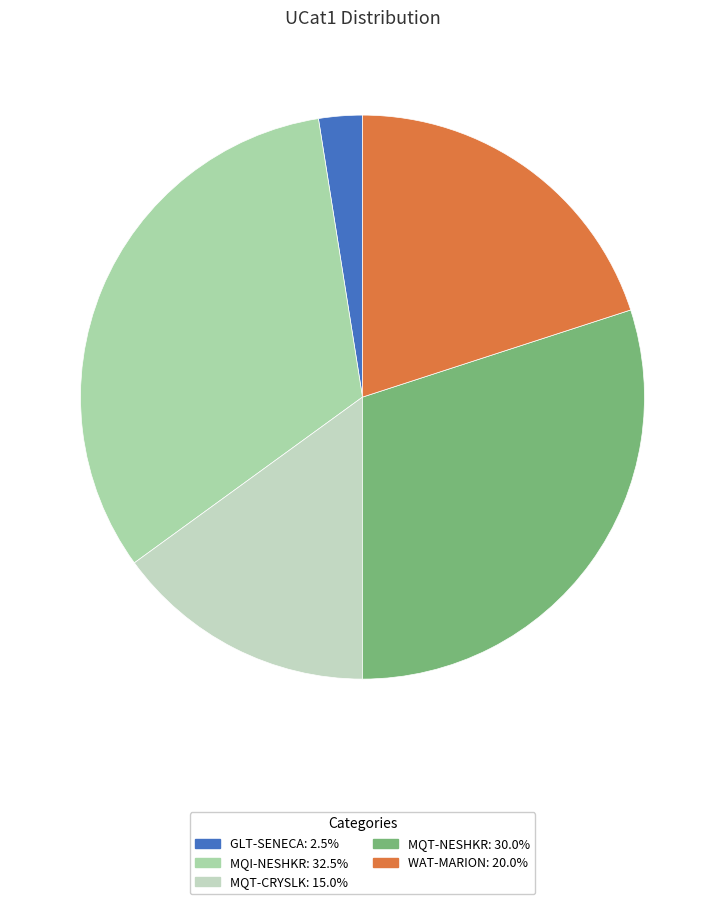

Is there any slice that represents more than half of the pie?

No